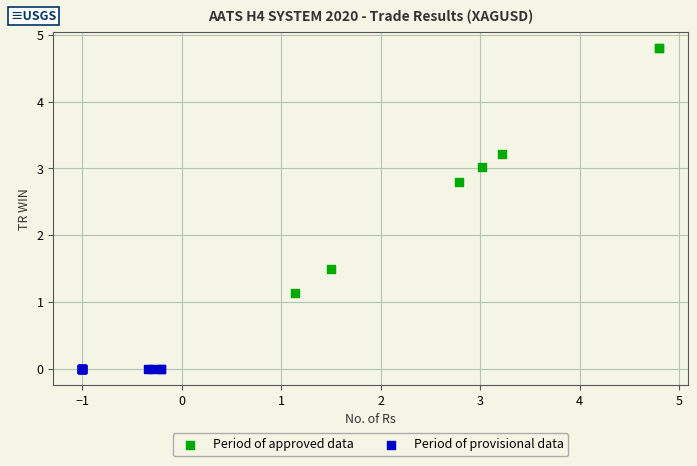

Which series contains the lowest Y value?

Period of provisional data